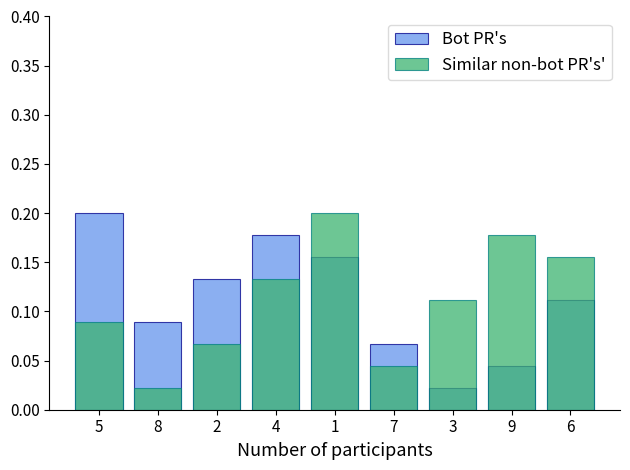

Which series changed the most between 2 and 7?

Bot PR's